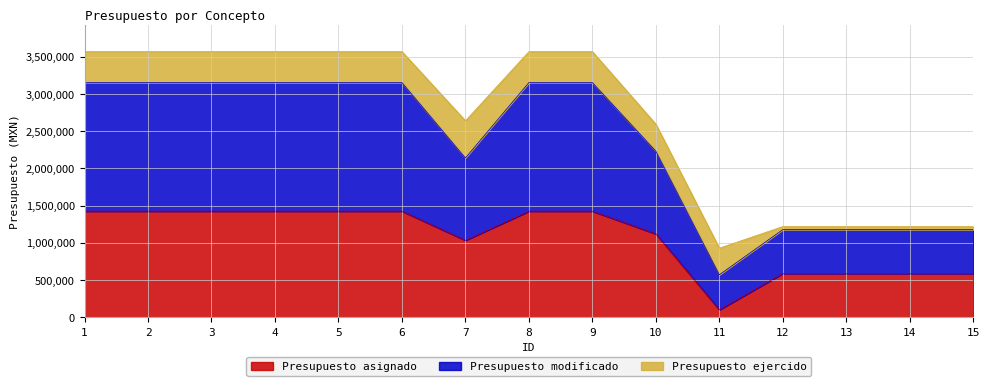

How many lines are shown in the chart?

3